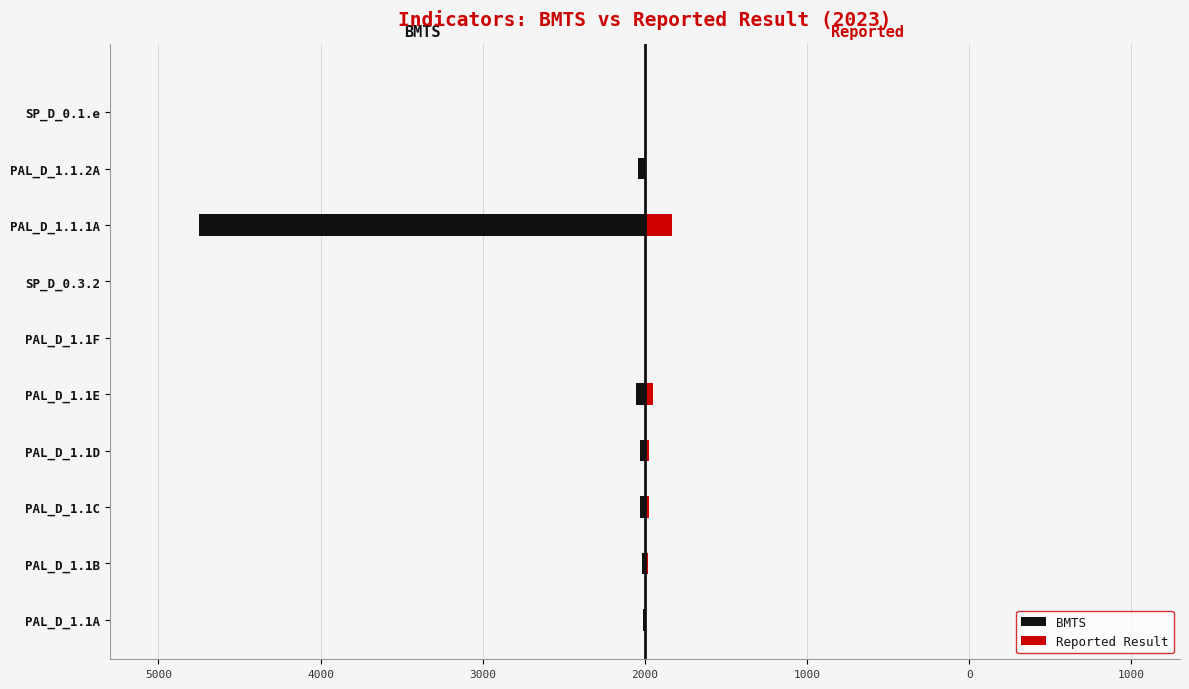

Is it true that BMTS equals 0.0 at SP_D_0.3.2?

True